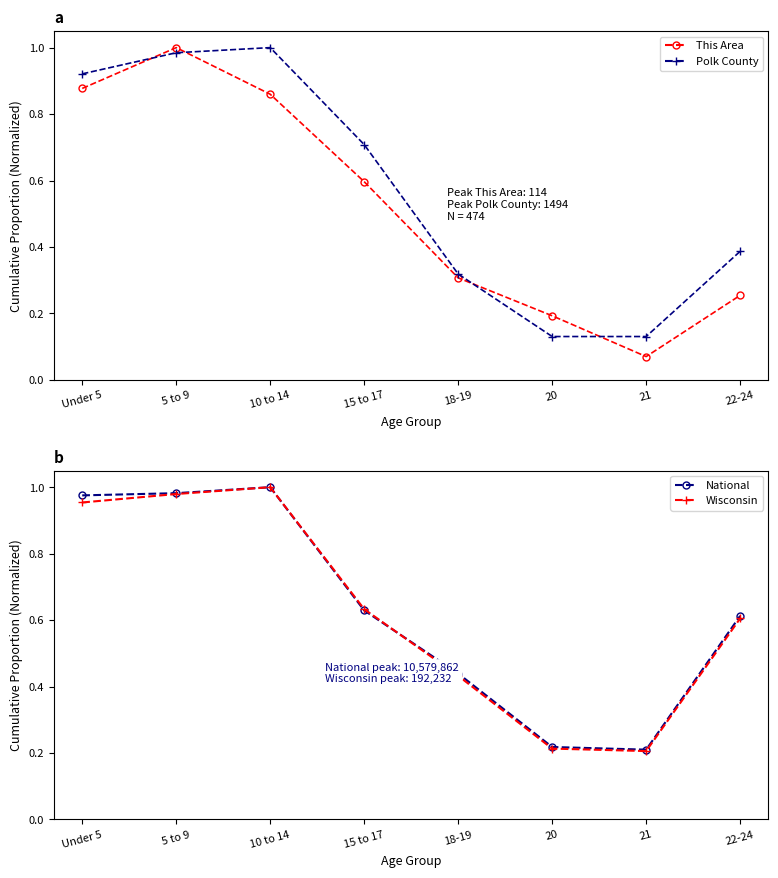

How many lines are shown in the chart?

4